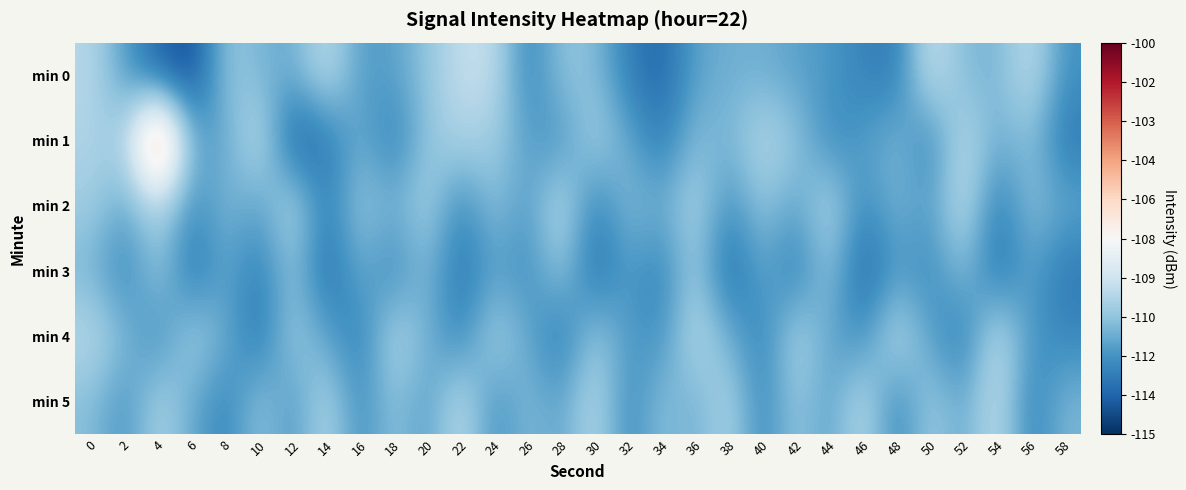

What is the total value across all series at 50?

-667.2